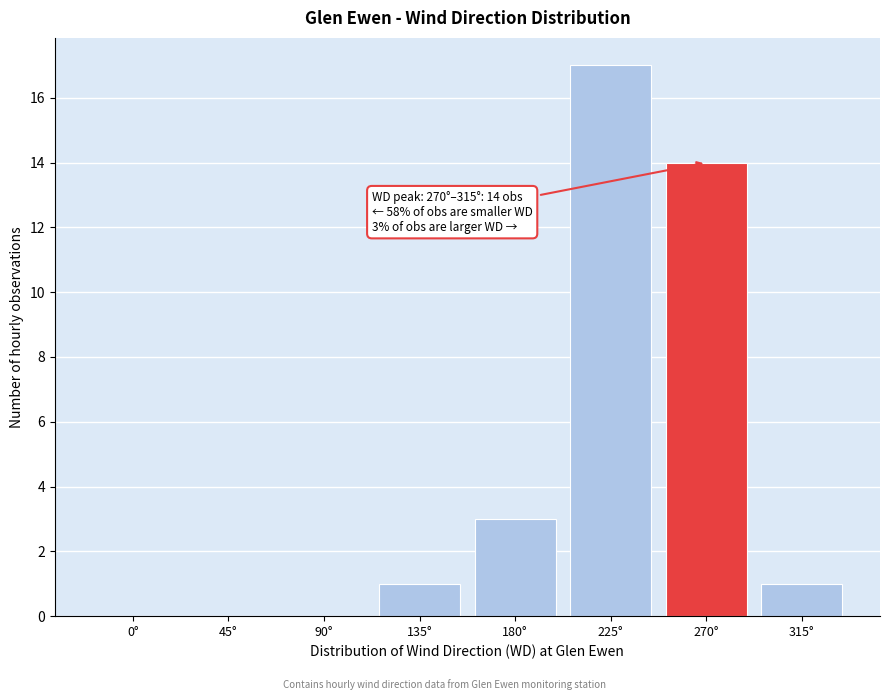

Reading left to right, what are all the values shown in this chart?

0°=0	45°=0	90°=0	135°=1	180°=3	225°=17	270°=14	315°=1